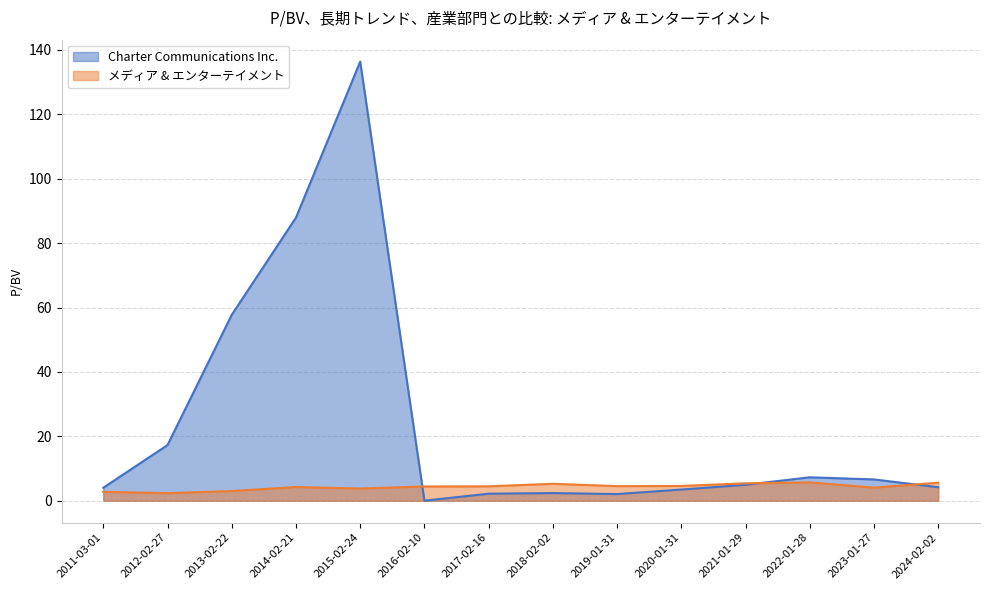

What position from the left is 2014-02-21?

4